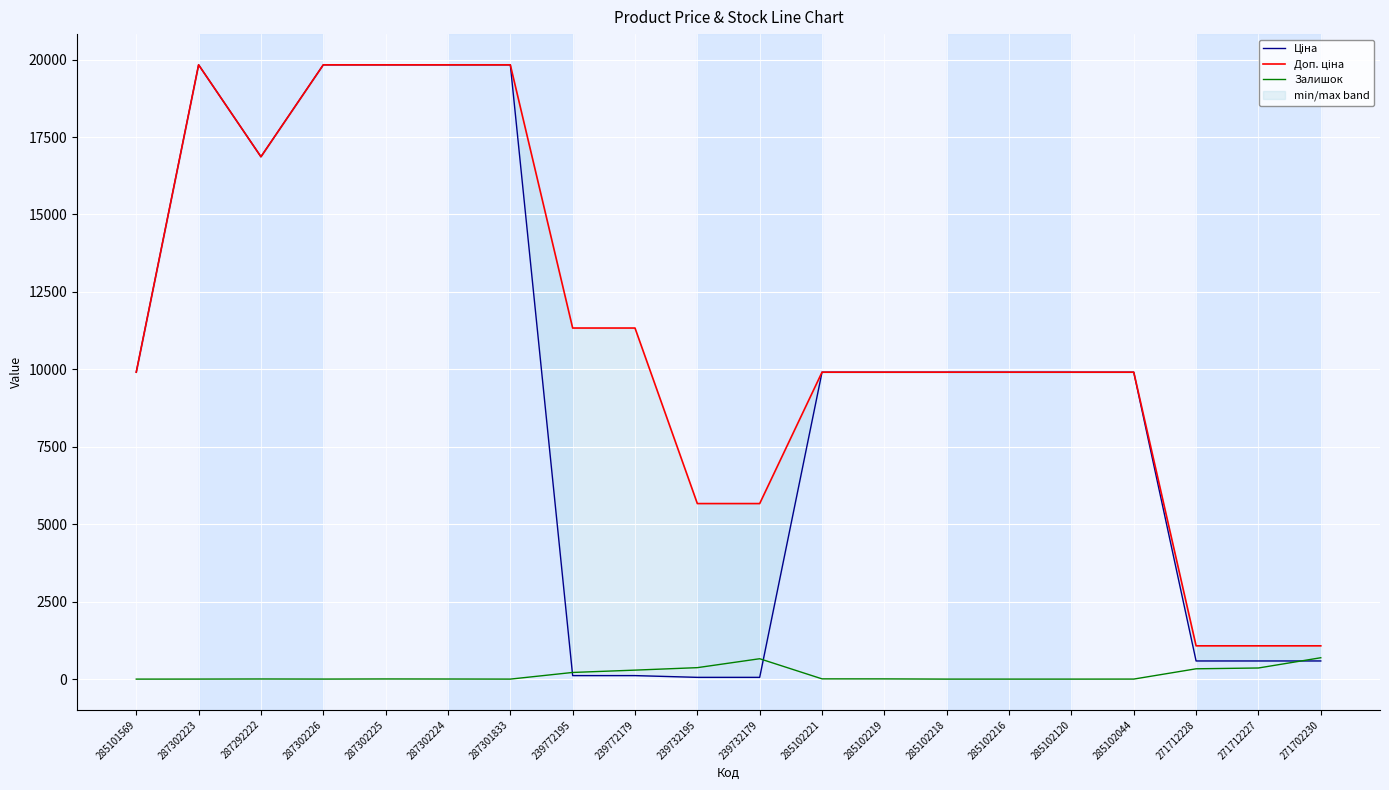

Which category has the highest value in the Доп. ціна series?

287302223